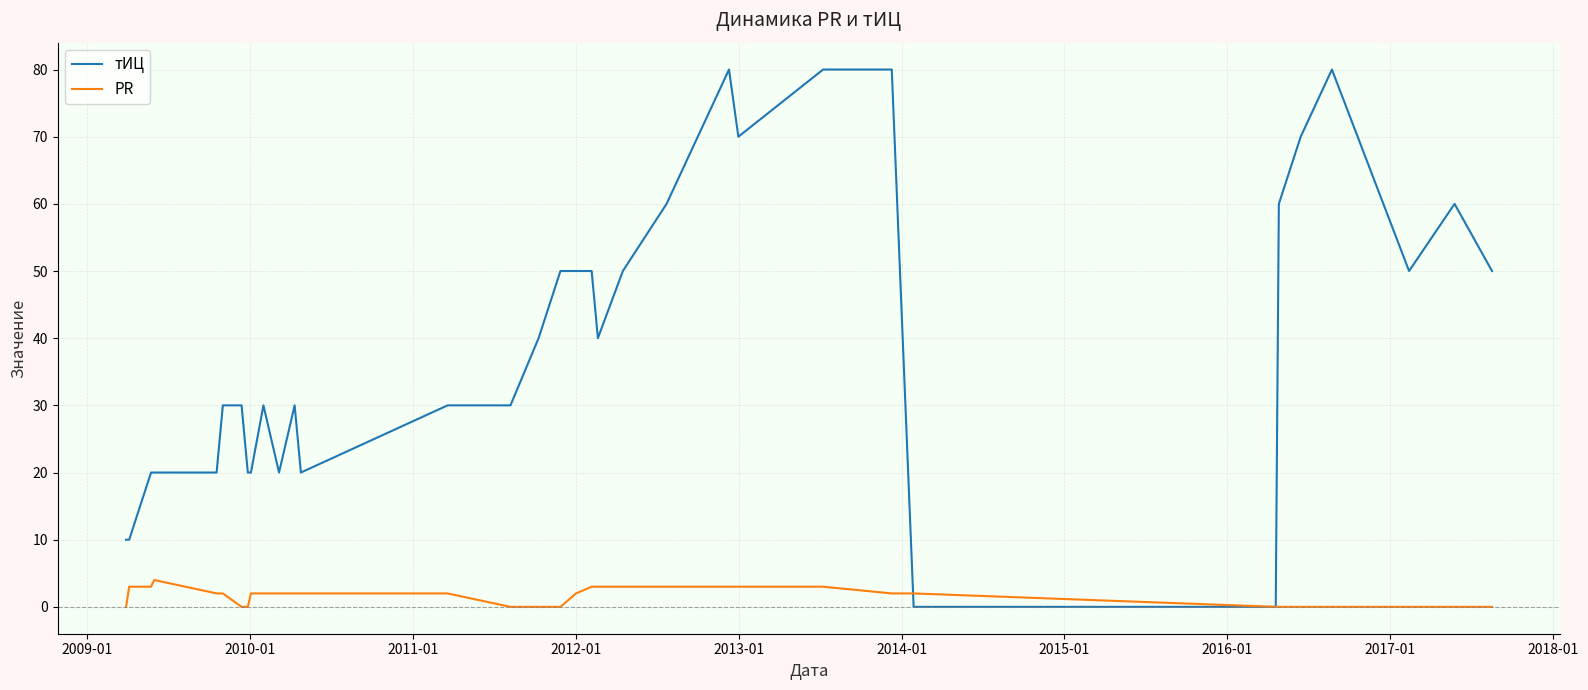

Which series has the largest range (max minus min)?

тИЦ